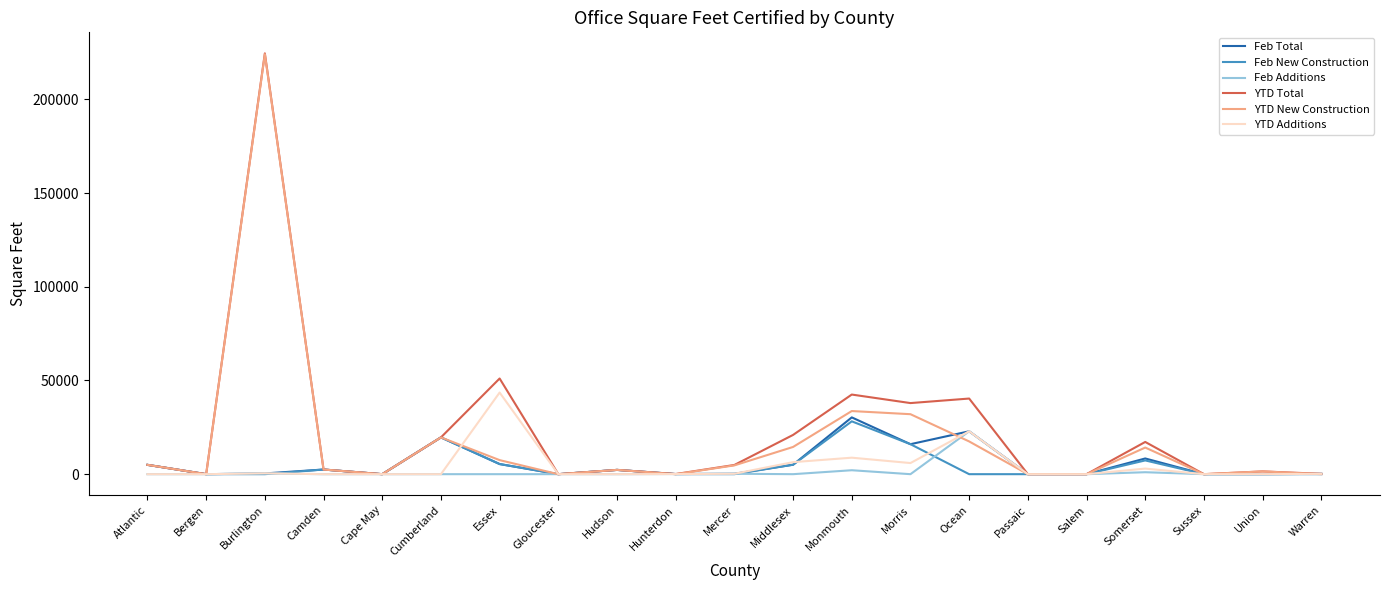

Does the chart have visible grid lines?

No